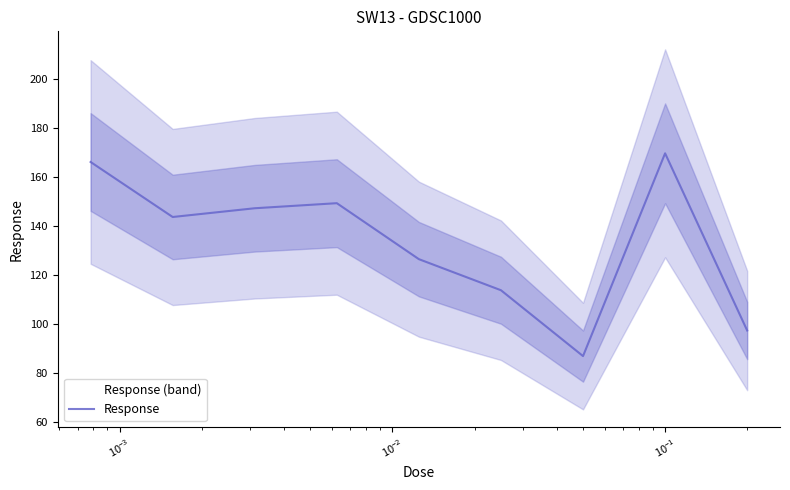

How many lines are shown in the chart?

1